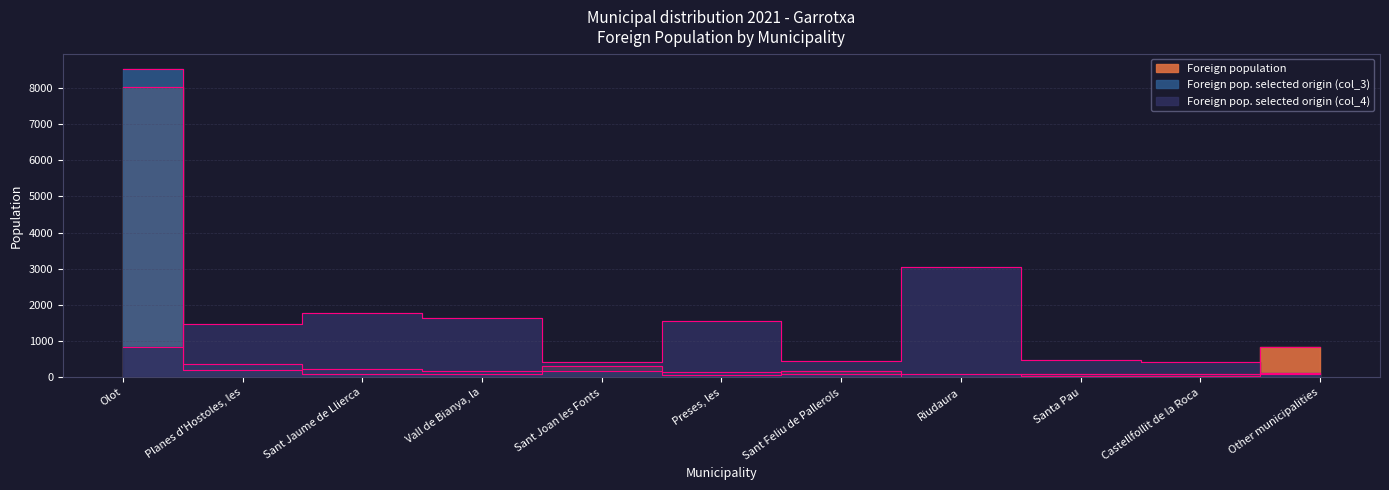

At which label is Foreign pop. selected origin (col_4) closest to 1575?

Preses, les